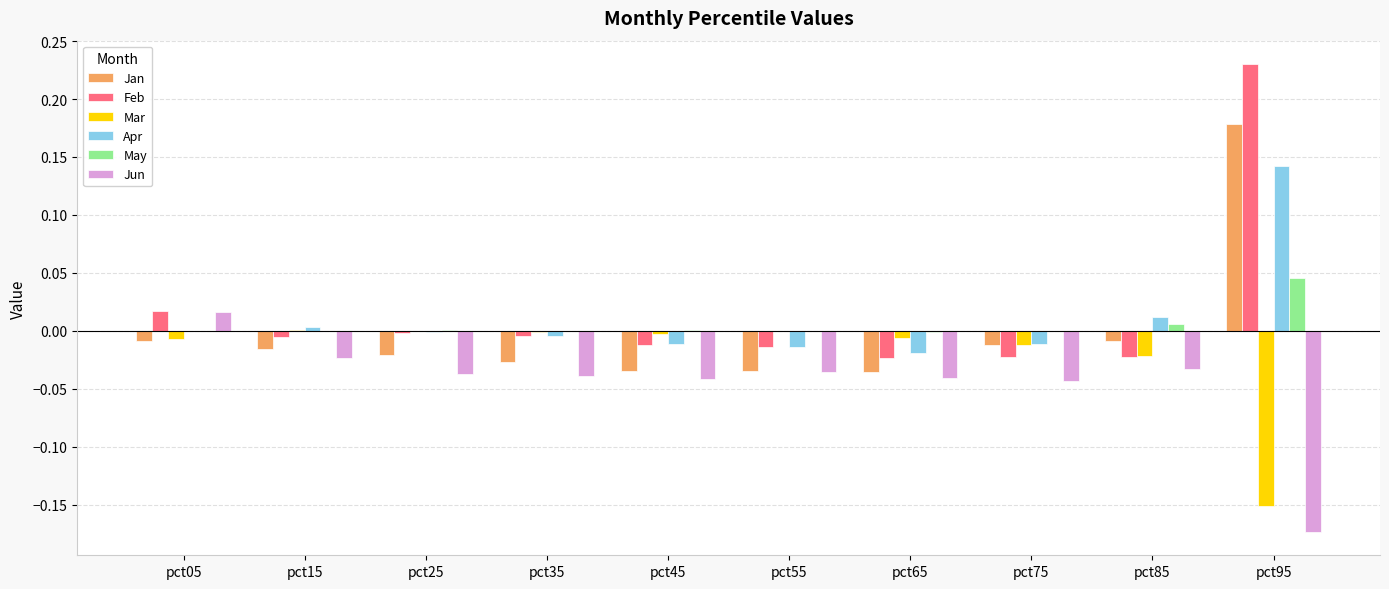

True or false: Jun has a value of -0.0 at pct45.

True